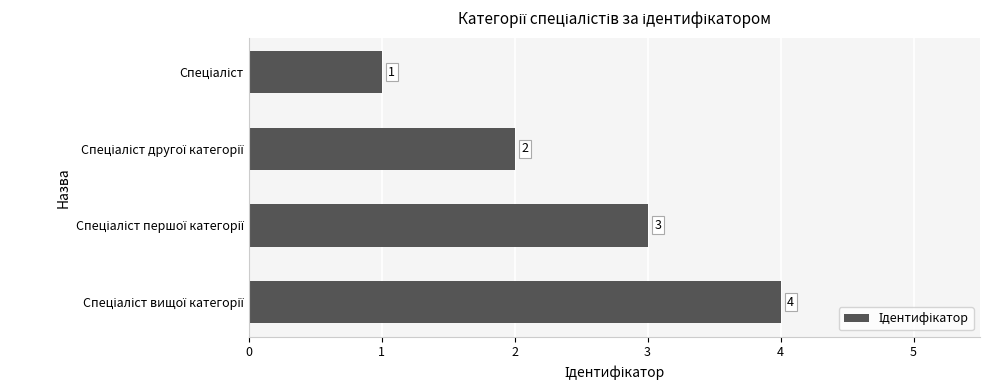

What is the difference between the second highest and minimum values?

2